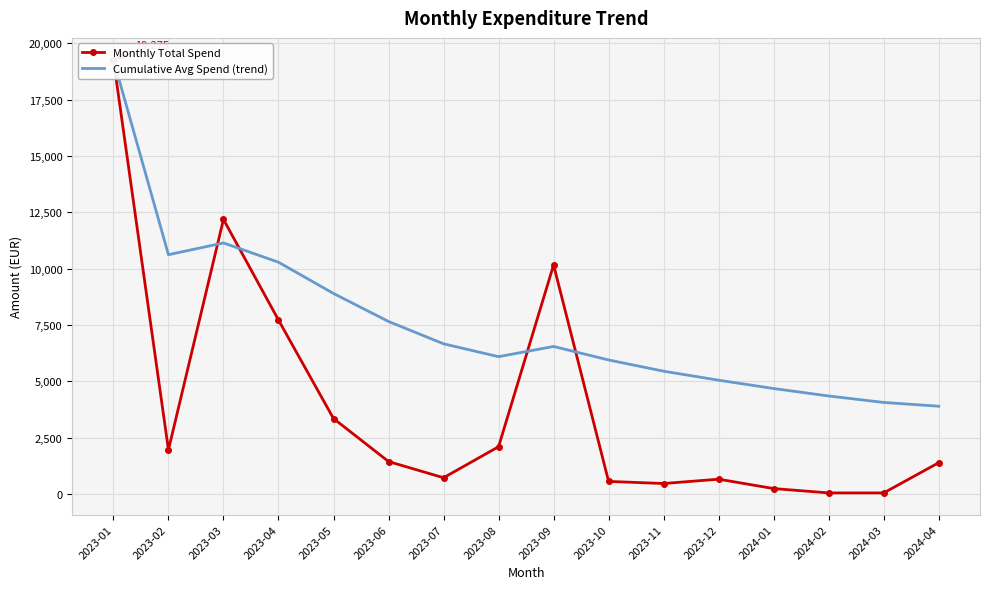

What is the difference between the Cumulative Avg Spend (trend) values at 2023-09 and 2023-02?

4071.7